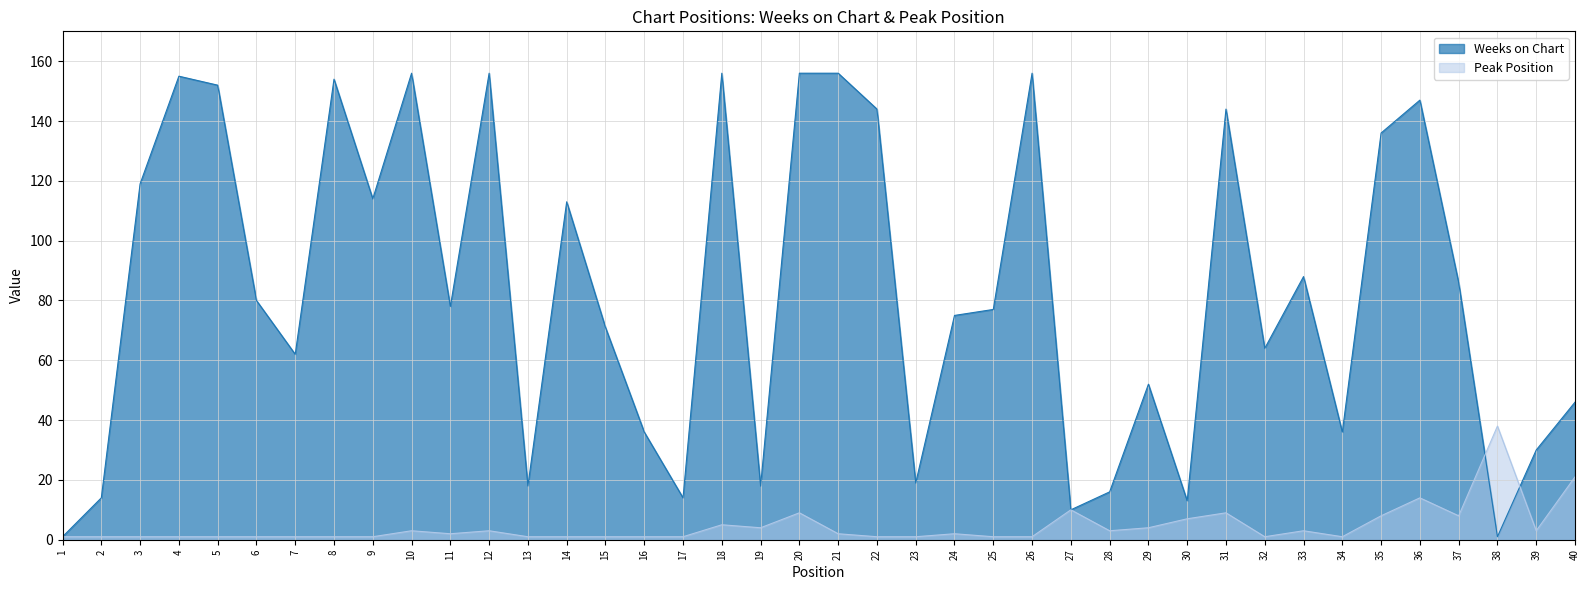

At which label is Weeks on Chart closest to 78?

11